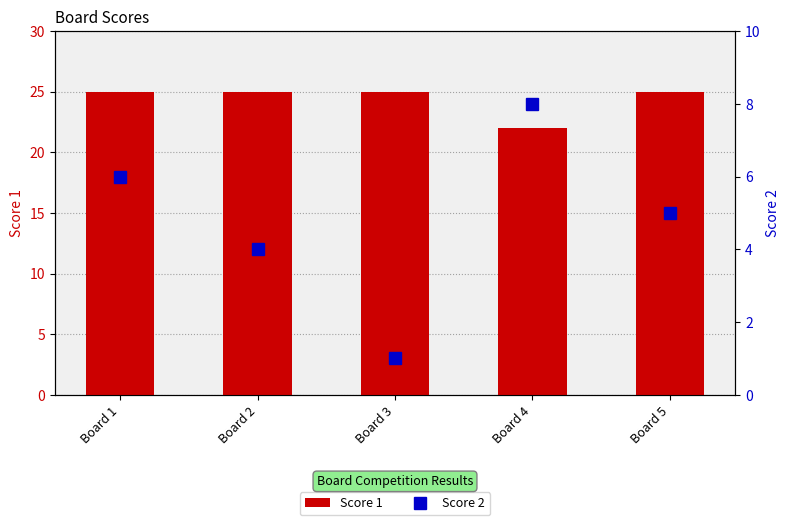

What is the difference between the maximum and minimum values in the Score 2 series?

7